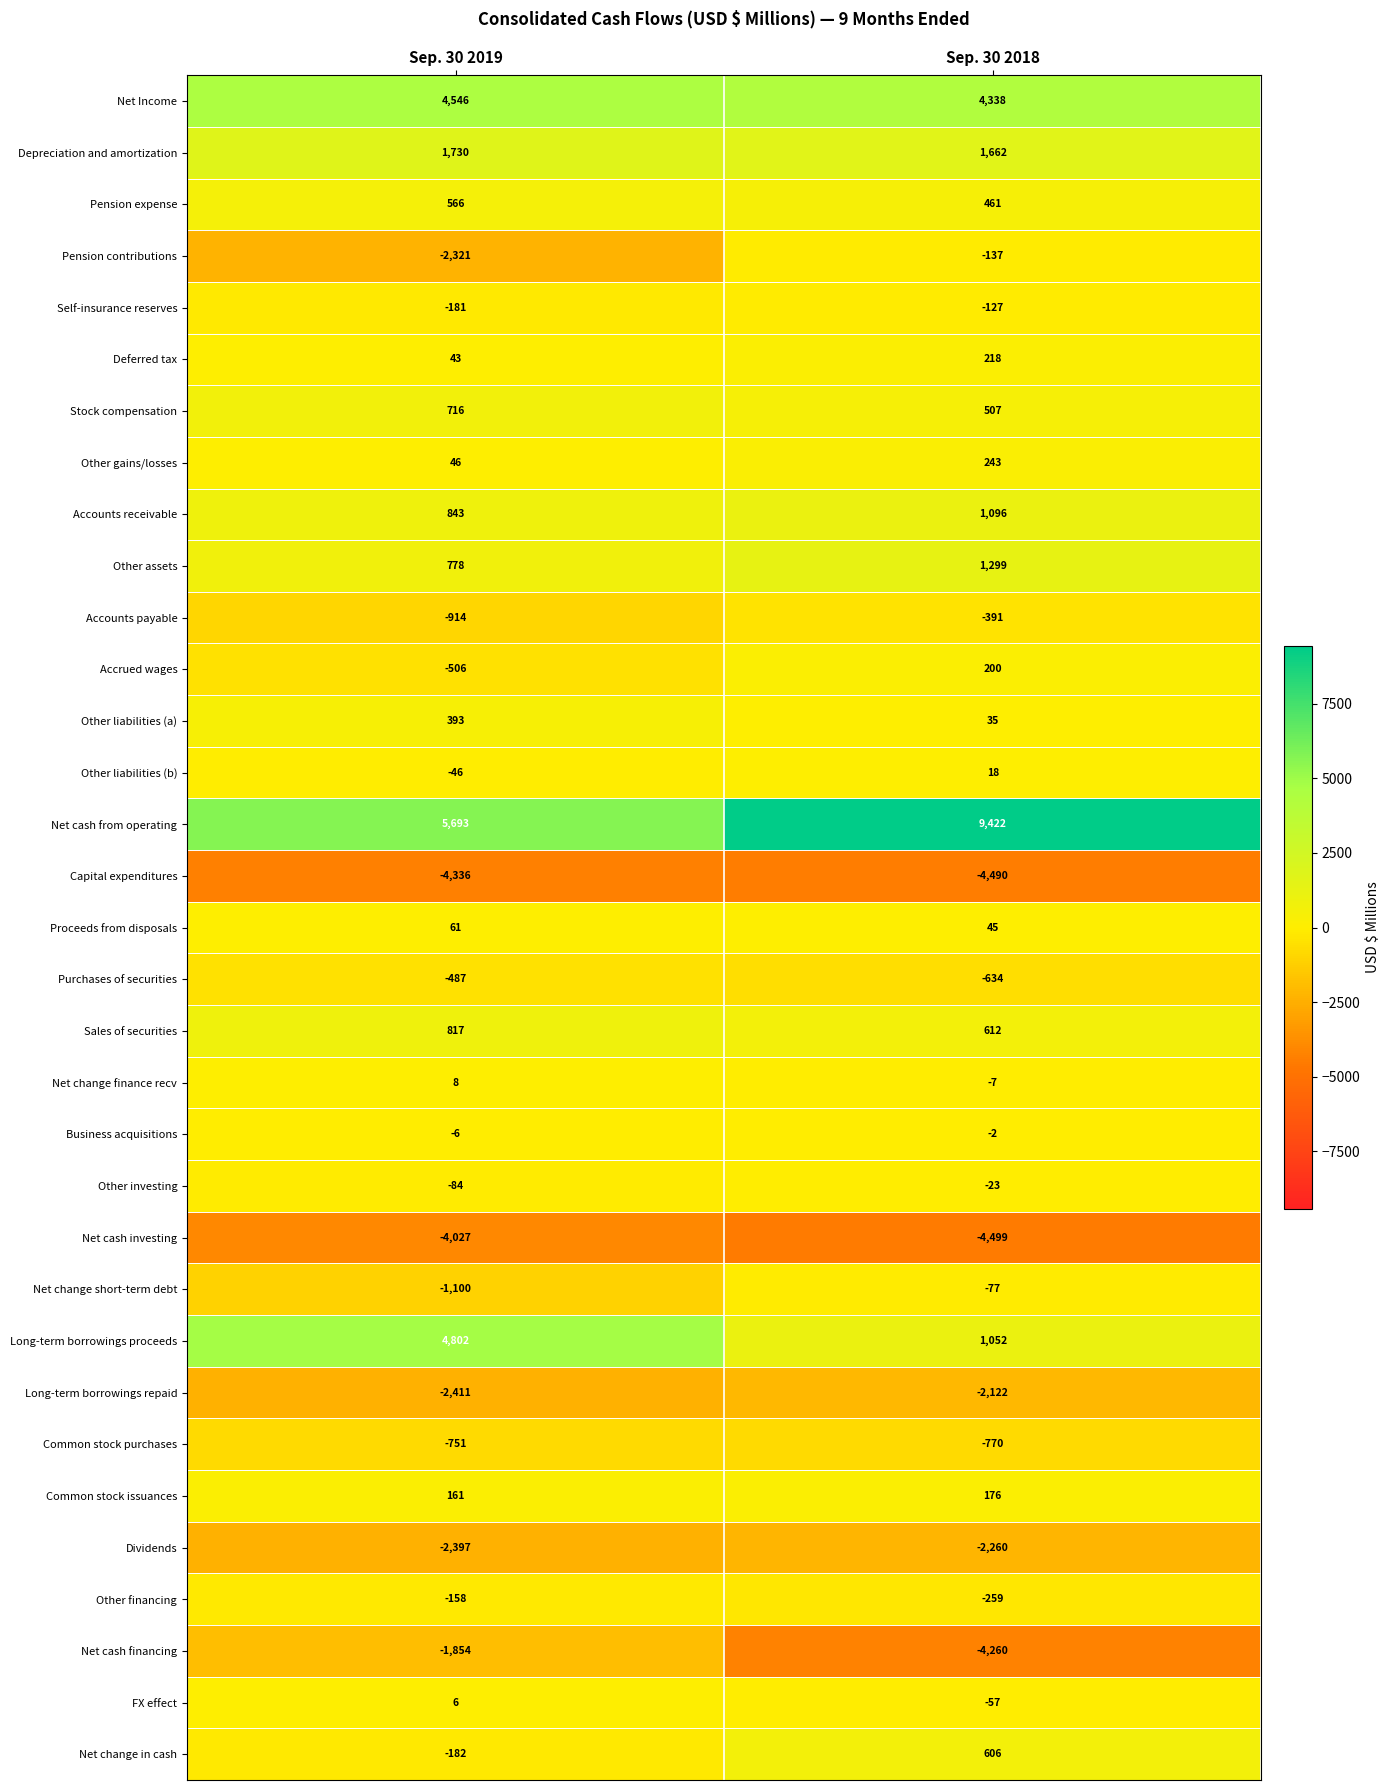

True or false: Common stock issuances has a value of 161 at Sep. 30 2019.

True